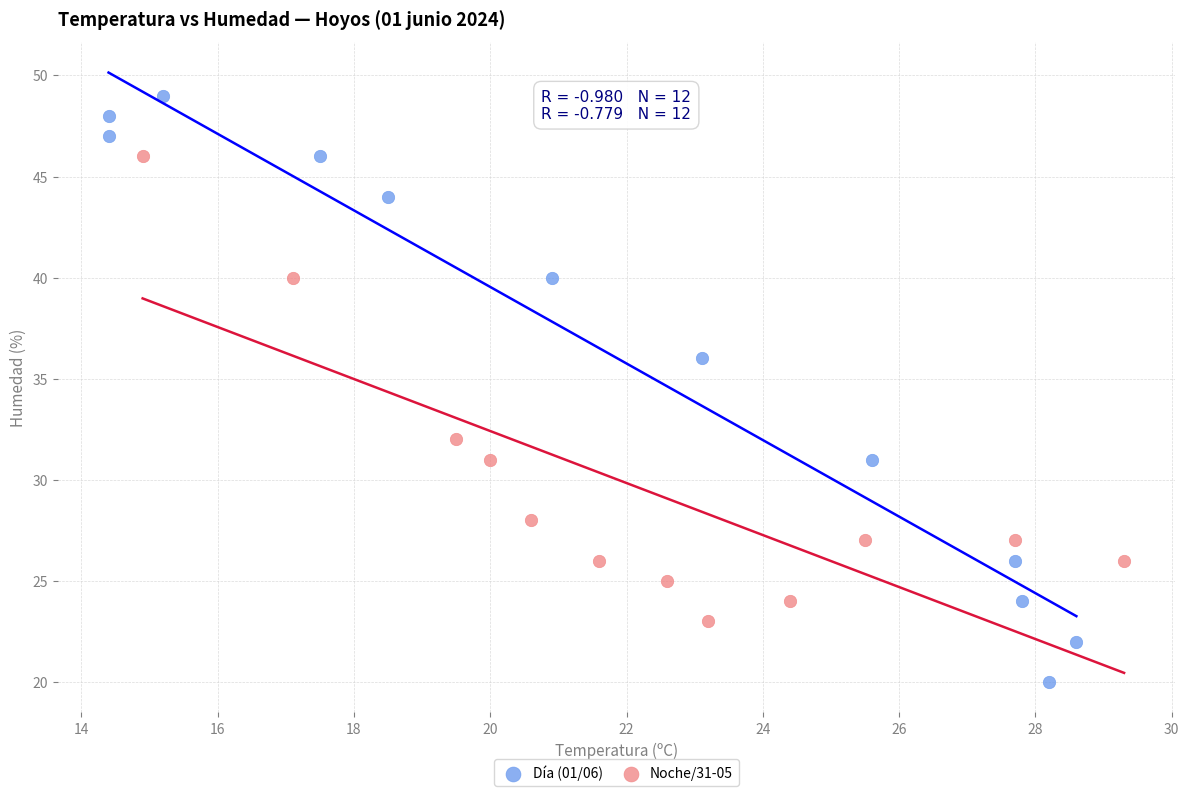

Which series contains the highest Y value?

Día (01/06)